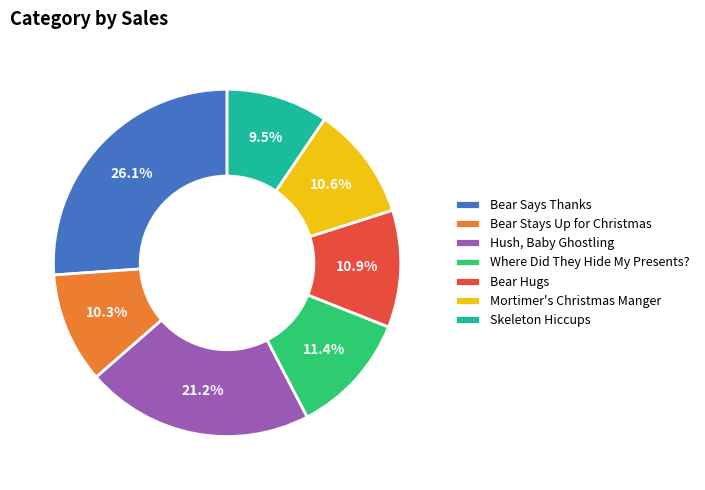

What percentage do Bear Hugs and Skeleton Hiccups together represent?

20.4%